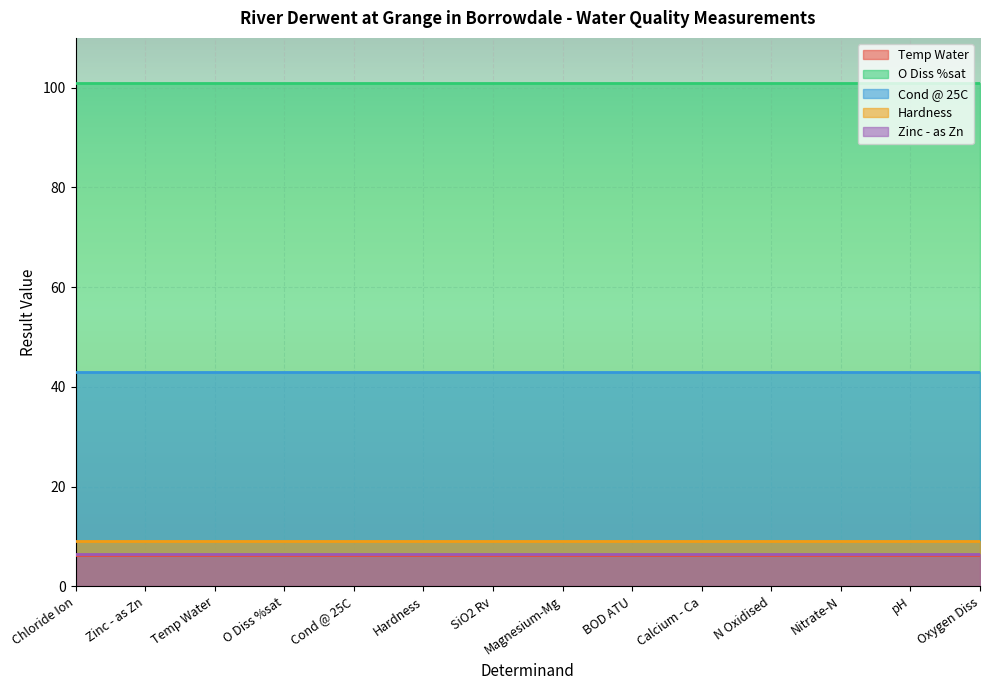

At which category is the sum across all series the highest?

Chloride Ion